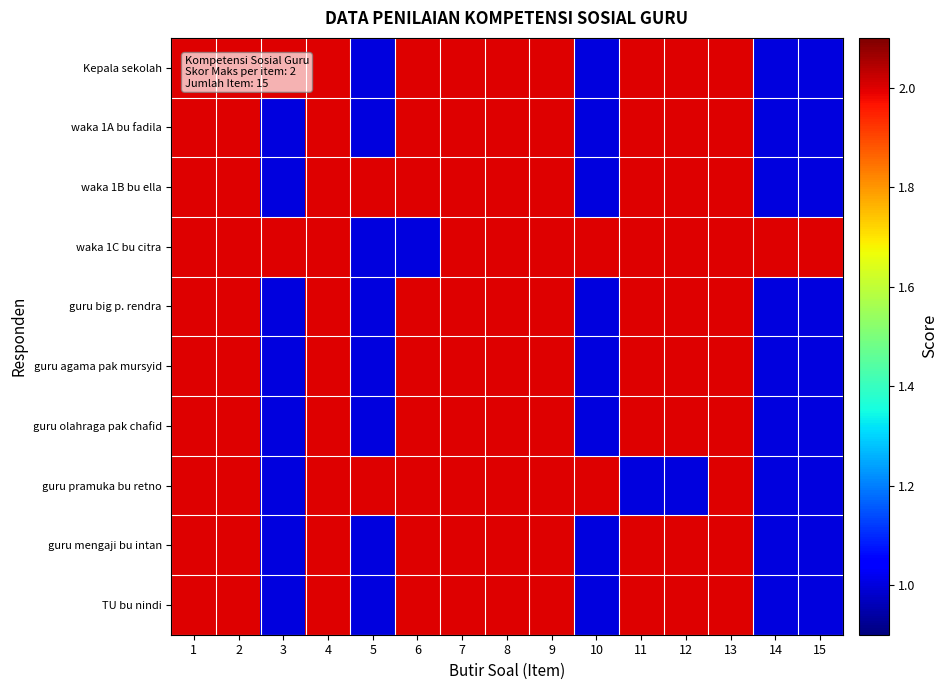

Which series changed the most between 4 and 15?

Kepala sekolah